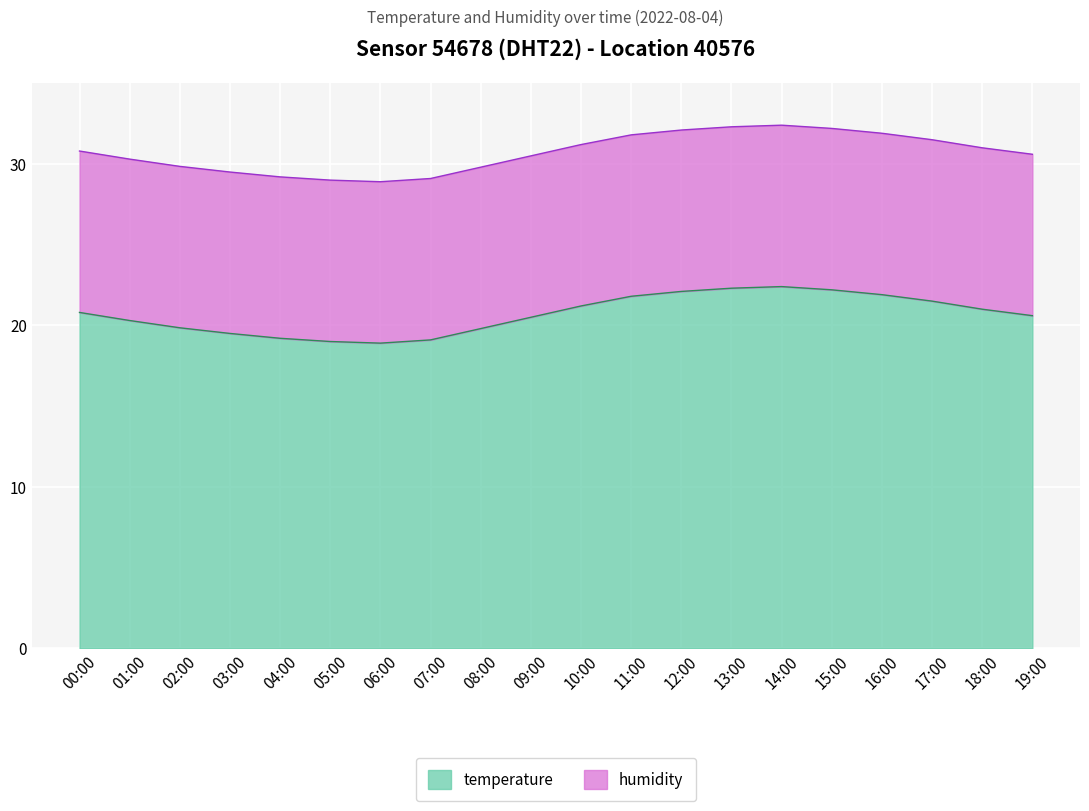

How many interior local peaks (higher than both neighbors) does the data have?

1